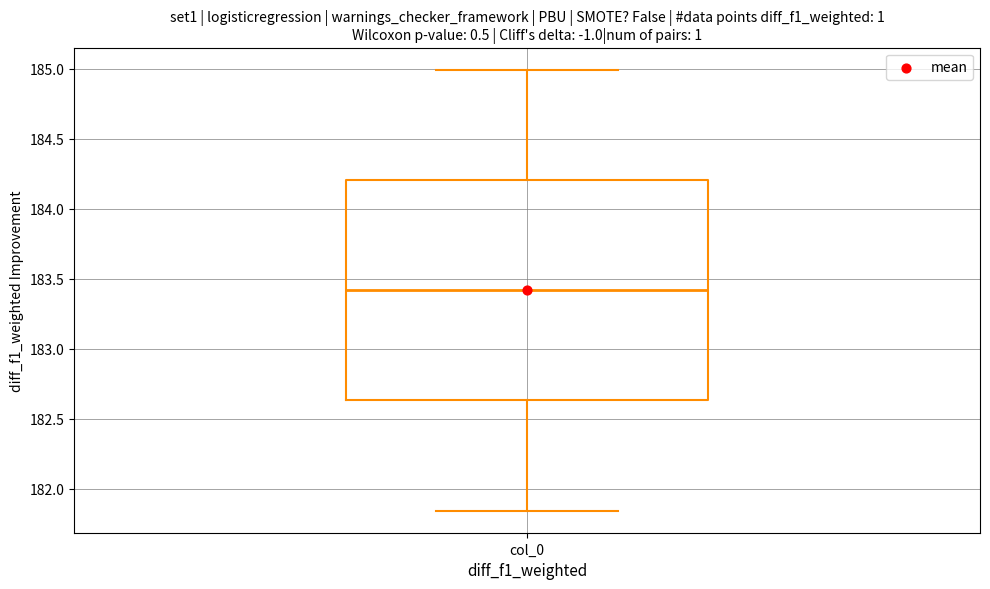

Read this box plot against the y-axis: the position of the median line, the range covered by the box, and the ends of both whiskers. The values are not printed on the chart, so give them approximately, as read against the axis.

median 183.40, box 182.65 to 184.20, whiskers 181.85 to 185.00